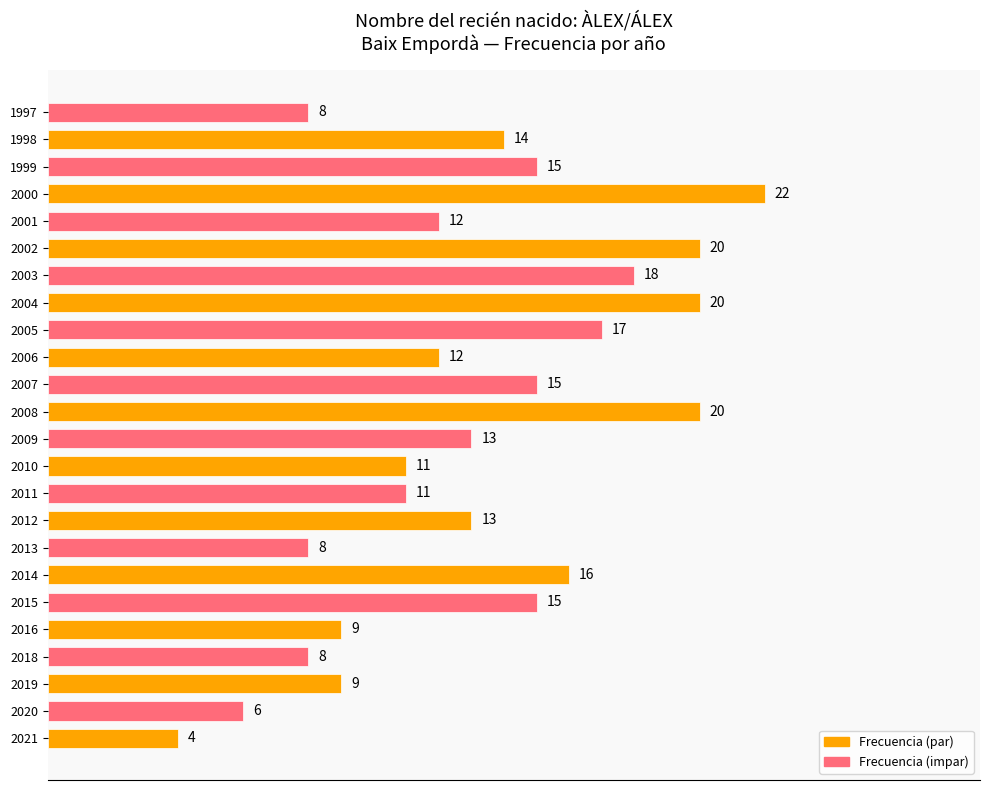

Reading bottom to top, transcribe all the data shown in this chart.

4	6	9	8	9	15	16	8	13	11	11	13	20	15	12	17	20	18	20	12	22	15	14	8